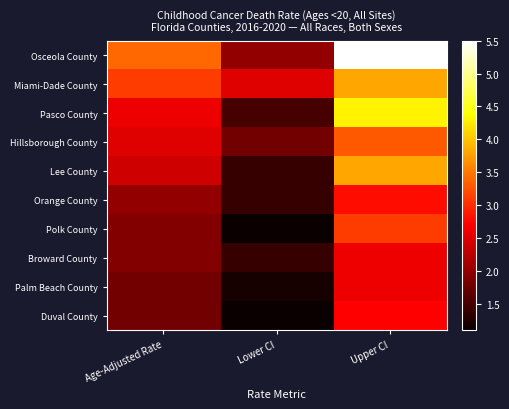

At which category is the sum across all series the highest?

Upper CI